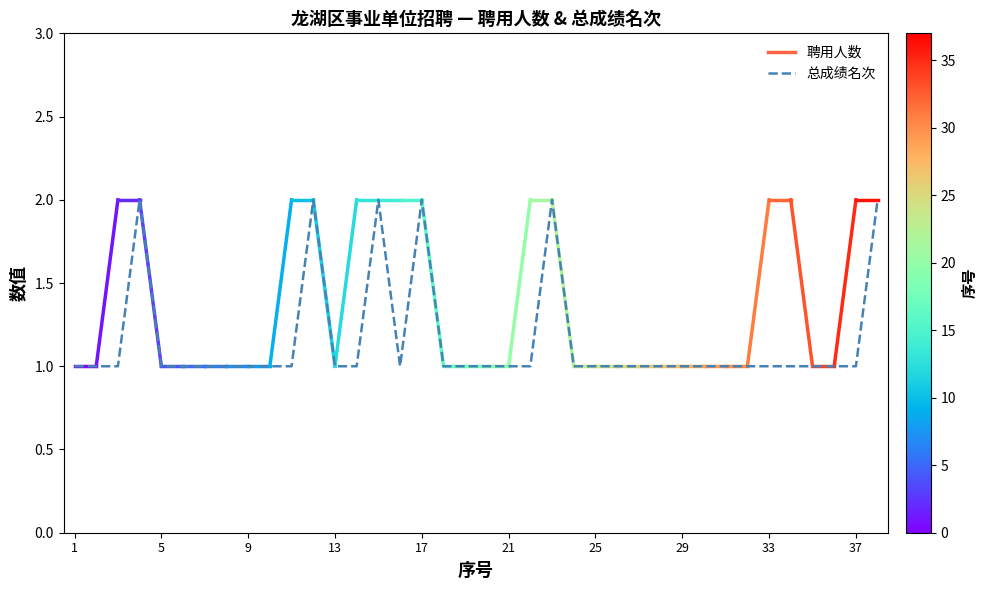

How many lines are shown in the chart?

1